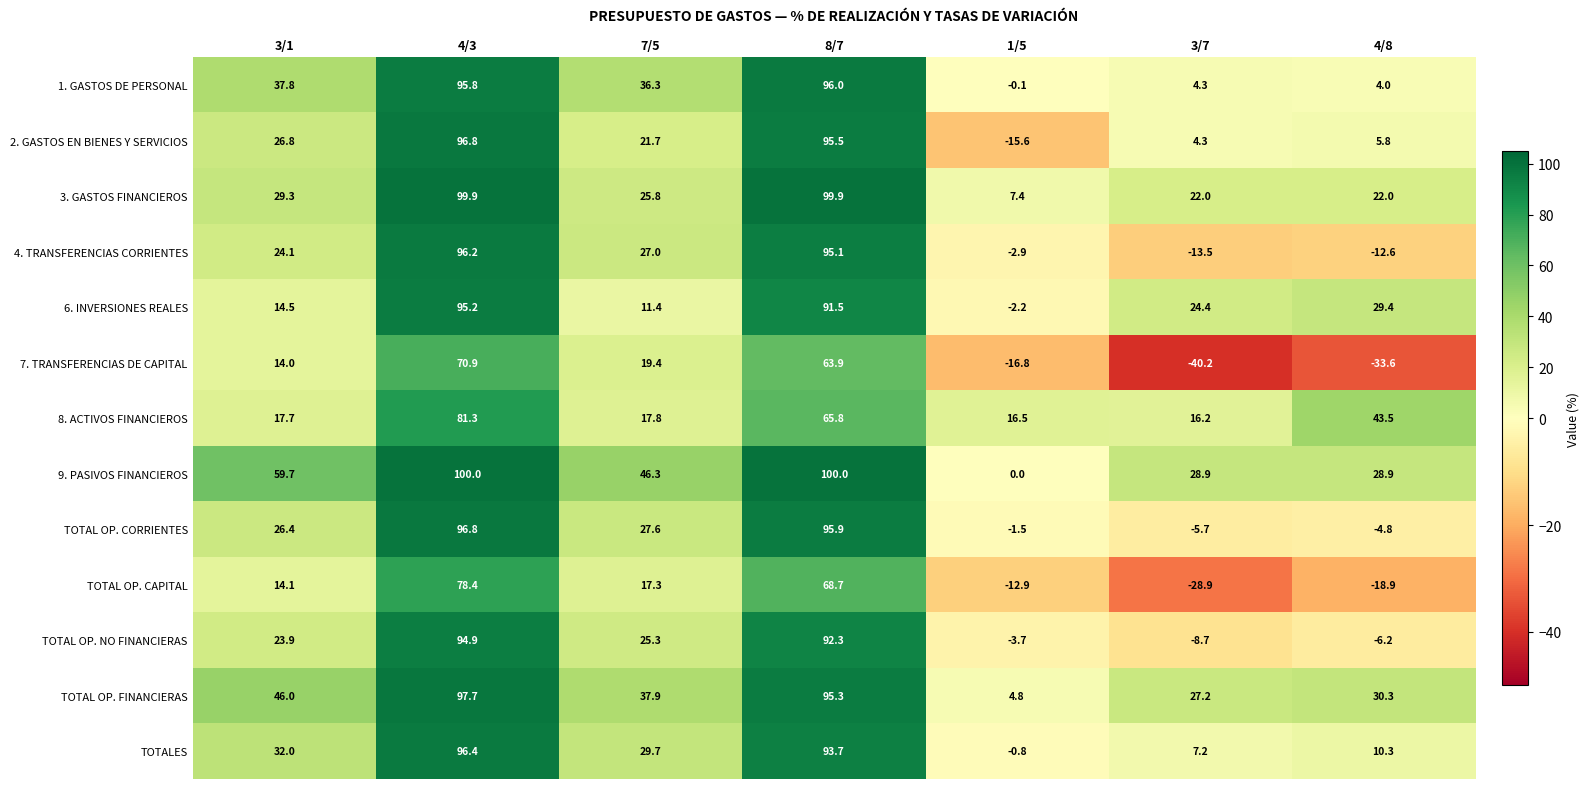

At 4/8, list the series in order from smallest to largest.

7. TRANSFERENCIAS DE CAPITAL, TOTAL OP. CAPITAL, 4. TRANSFERENCIAS CORRIENTES, TOTAL OP. NO FINANCIERAS, TOTAL OP. CORRIENTES, 1. GASTOS DE PERSONAL, 2. GASTOS EN BIENES Y SERVICIOS, TOTALES, 3. GASTOS FINANCIEROS, 9. PASIVOS FINANCIEROS, 6. INVERSIONES REALES, TOTAL OP. FINANCIERAS, 8. ACTIVOS FINANCIEROS